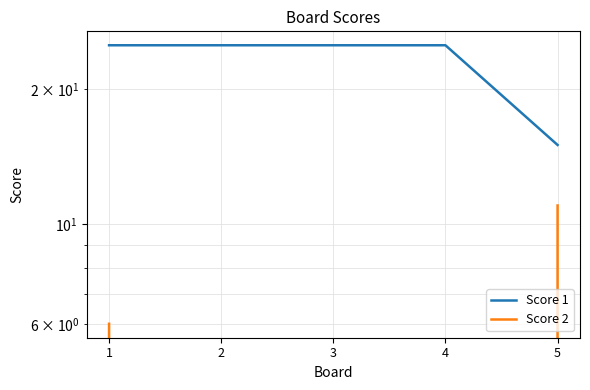

True or false: Score 1 and Score 2 cross at least once.

False